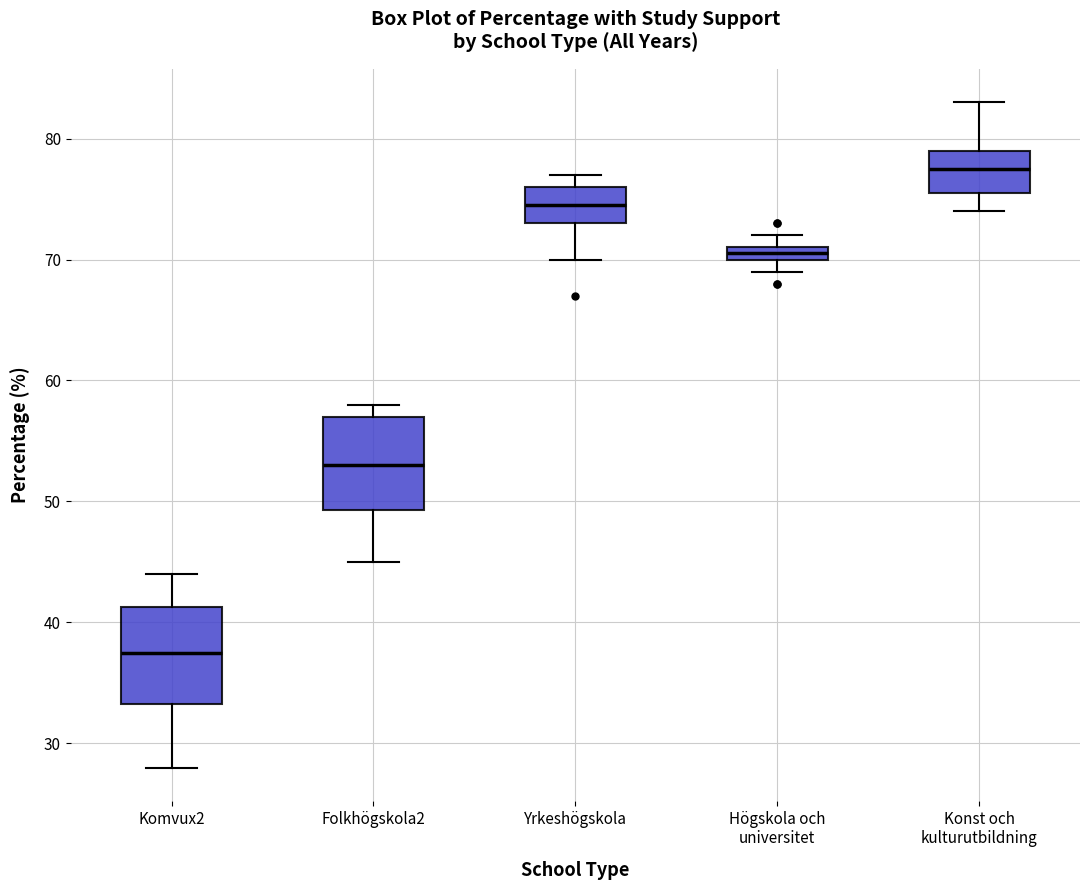

Where is the upper edge of the box for Folkhögskola2 on the y-axis? The values are not printed on the chart, so give them approximately, as read against the axis.

57